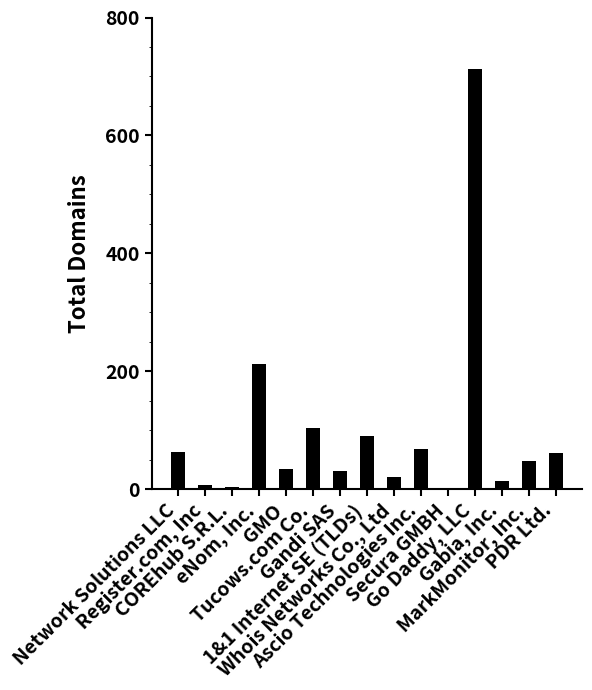

What is the greatest value displayed?

712